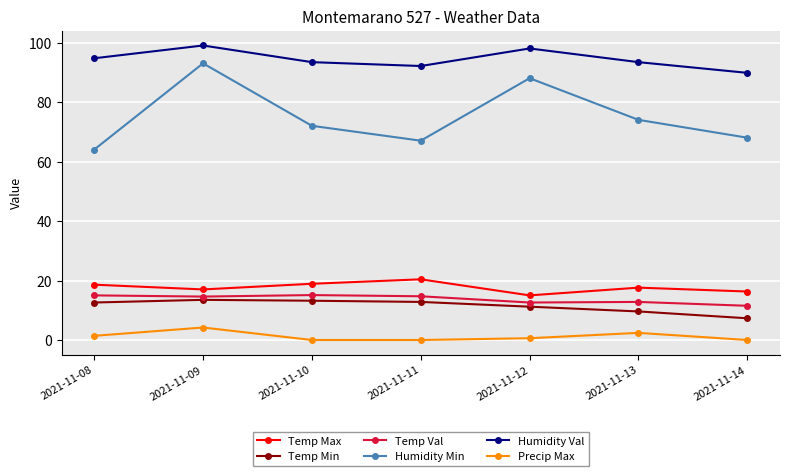

What are all the series names shown in the legend?

Temp Max, Temp Min, Temp Val, Humidity Min, Humidity Val, Precip Max